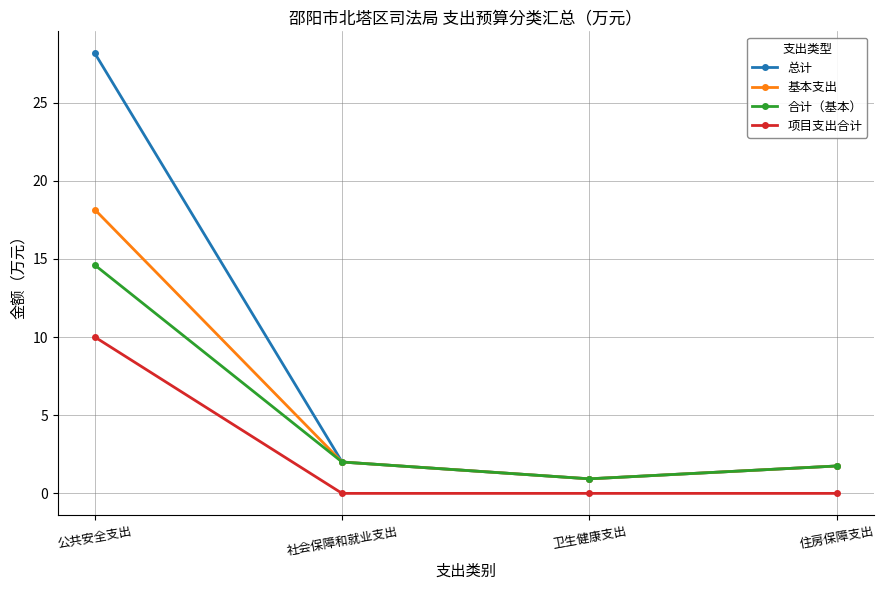

What is the spread (max minus min) of values at 卫生健康支出?

0.9